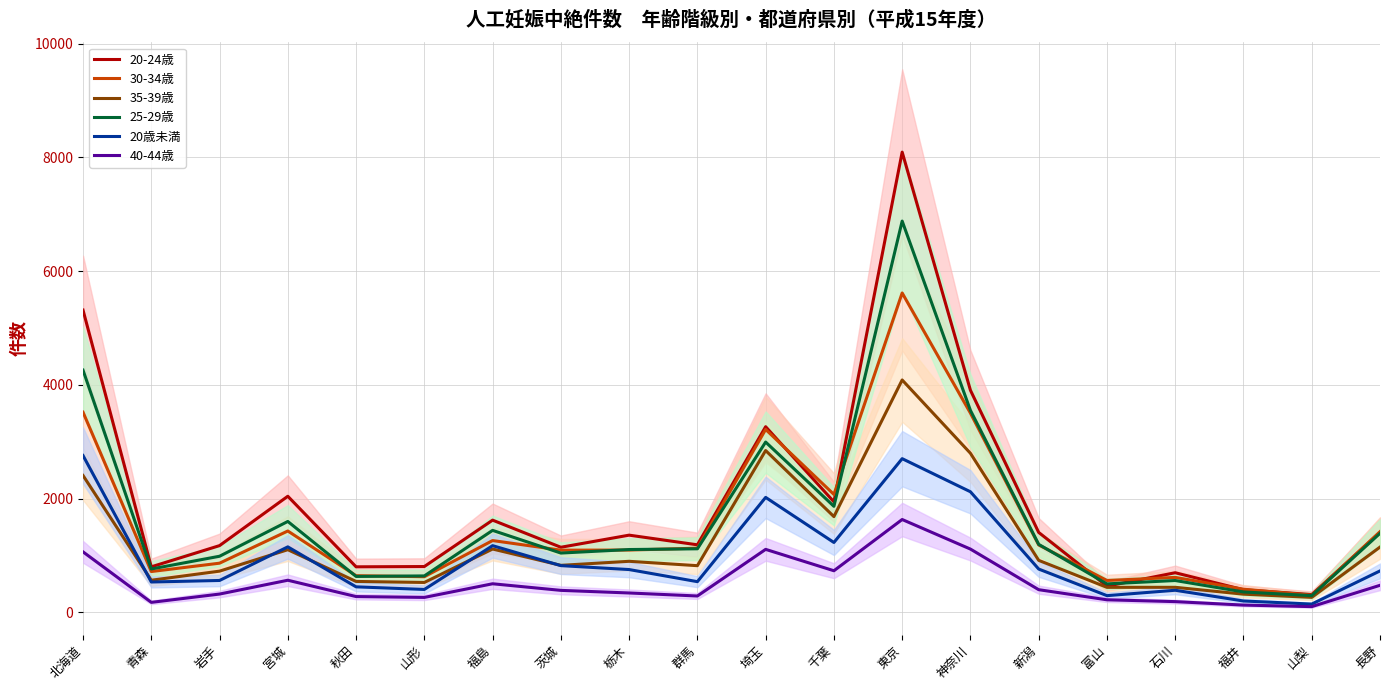

What is the minimum value for 20歳未満?

145